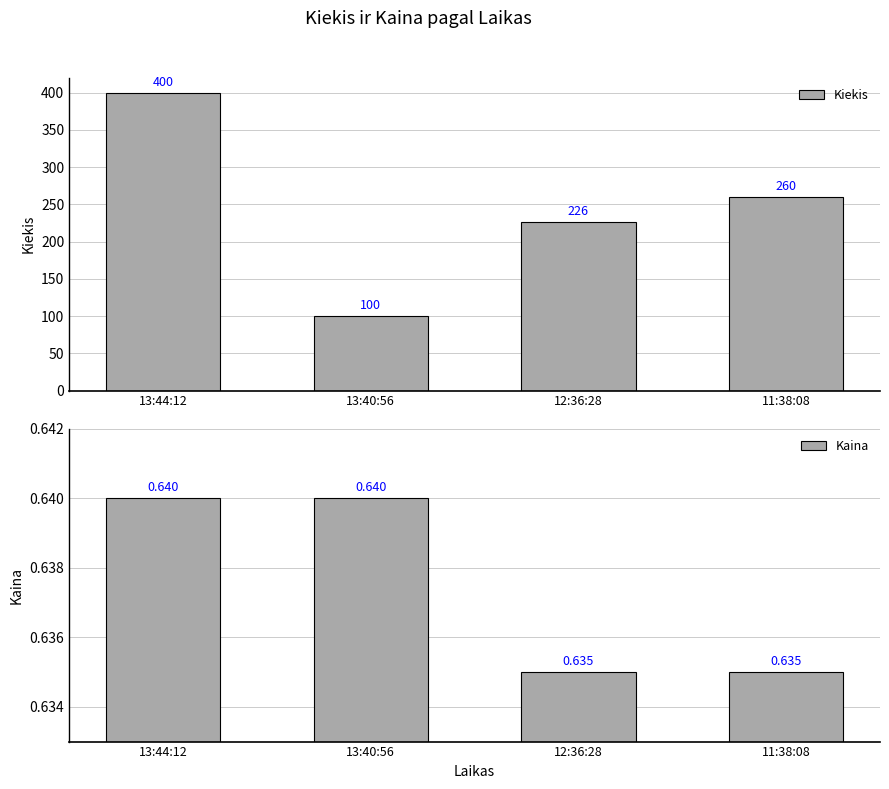

Are the bars grouped side by side (vs. stacked)?

Yes